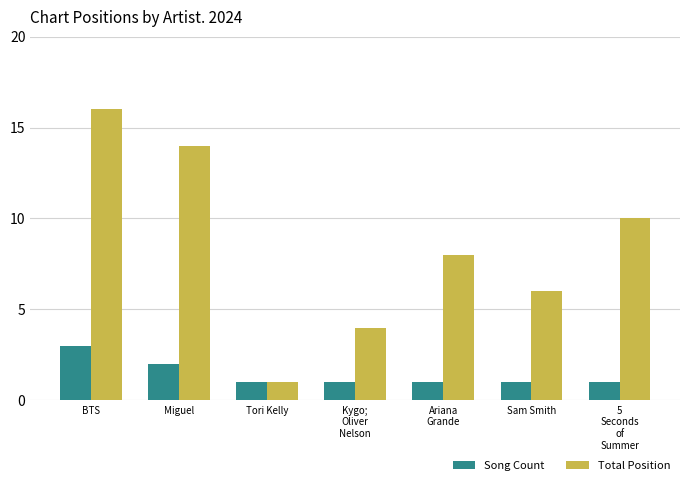

Count the Song Count values in the range 1 to 2.

6